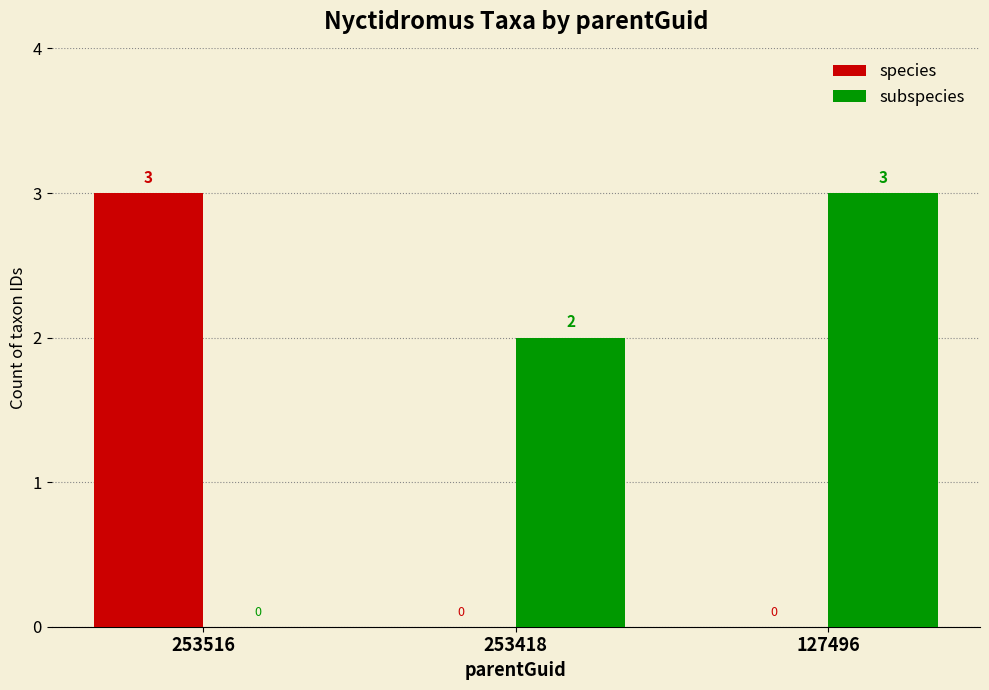

What is the sum of the subspecies values at 253516 and 253418?

2